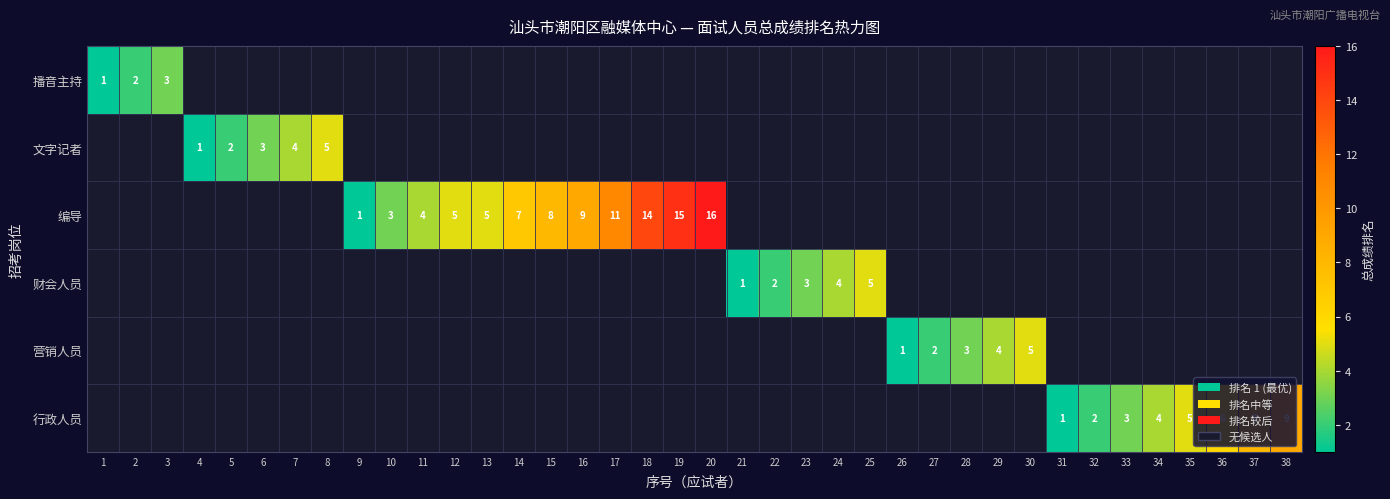

At which category is the sum across all series the highest?

20